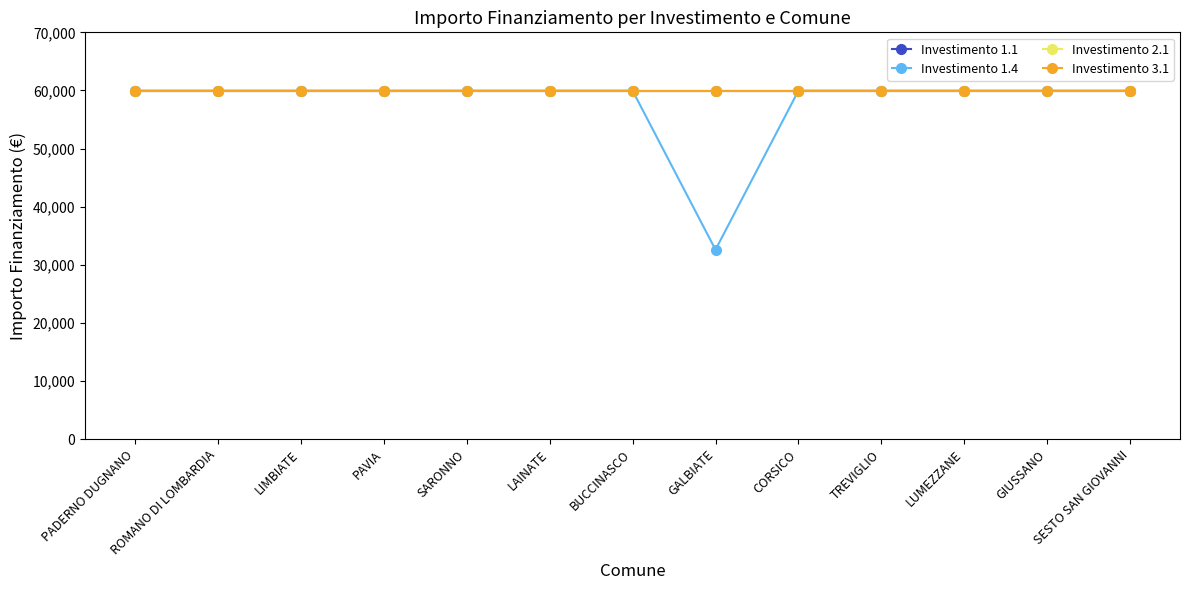

True or false: Investimento 2.1 has more than 2 interior local peaks.

False